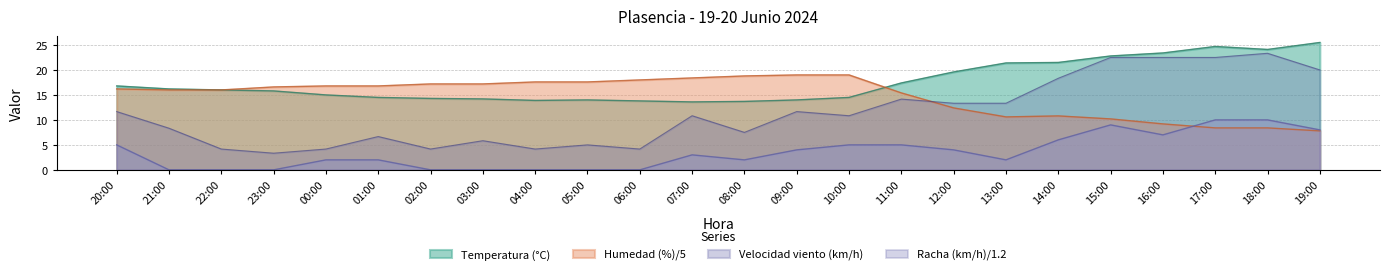

Where is the first local minimum for Velocidad del viento (km/h)?

08:00